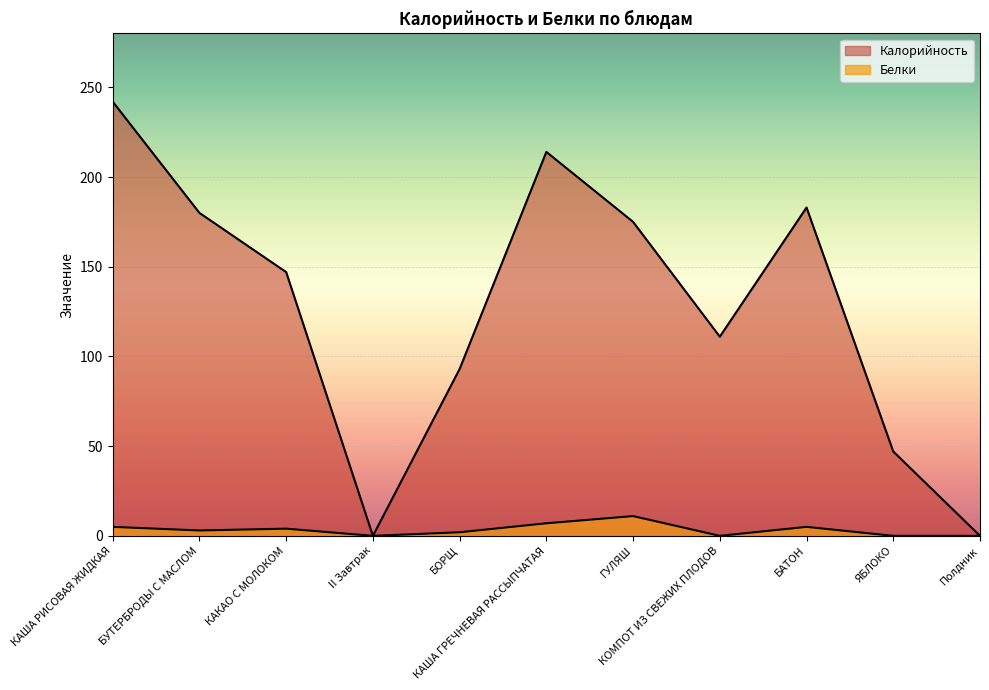

True or false: Белки and Калорийность intersect in this chart.

False